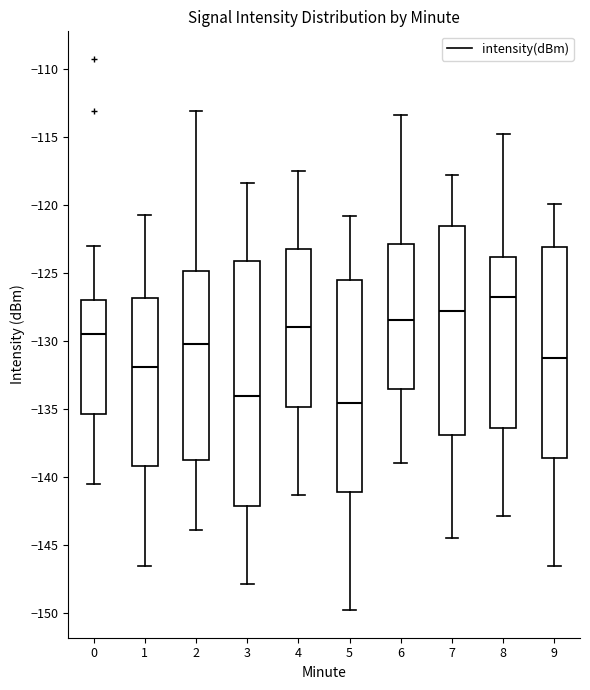

Reading left to right, transcribe this box plot: for each box, give where its median line is, the range the box spans, and where its two whiskers end, as read against the y-axis. The values are not printed on the chart, so give them approximately, as read against the axis.

0: median -129.5, box -135.5 to -127.0, whiskers -140.5 to -123.0
1: median -132.0, box -139.0 to -127.0, whiskers -146.5 to -121.0
2: median -130.0, box -139.0 to -125.0, whiskers -144.0 to -113.0
3: median -134.0, box -142.0 to -124.0, whiskers -148.0 to -118.5
4: median -129.0, box -135.0 to -123.5, whiskers -141.5 to -117.5
5: median -134.5, box -141.0 to -125.5, whiskers -150.0 to -121.0
6: median -128.5, box -133.5 to -123.0, whiskers -139.0 to -113.5
7: median -128.0, box -137.0 to -121.5, whiskers -144.5 to -118.0
8: median -127.0, box -136.5 to -124.0, whiskers -143.0 to -115.0
9: median -131.0, box -138.5 to -123.0, whiskers -146.5 to -120.0